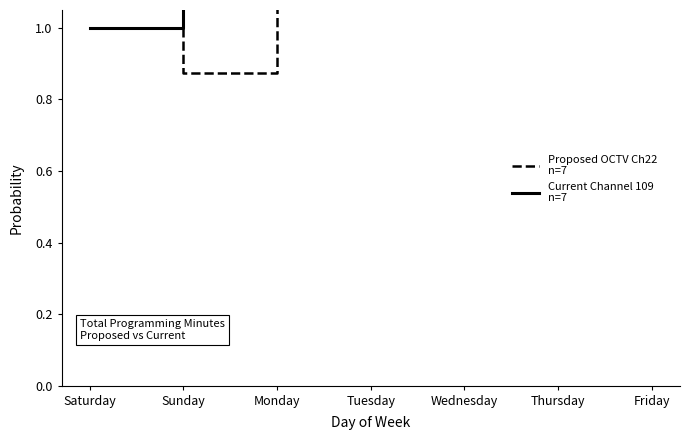

What is the lowest value of the Current Channel 109 (n=7) series?

1.0